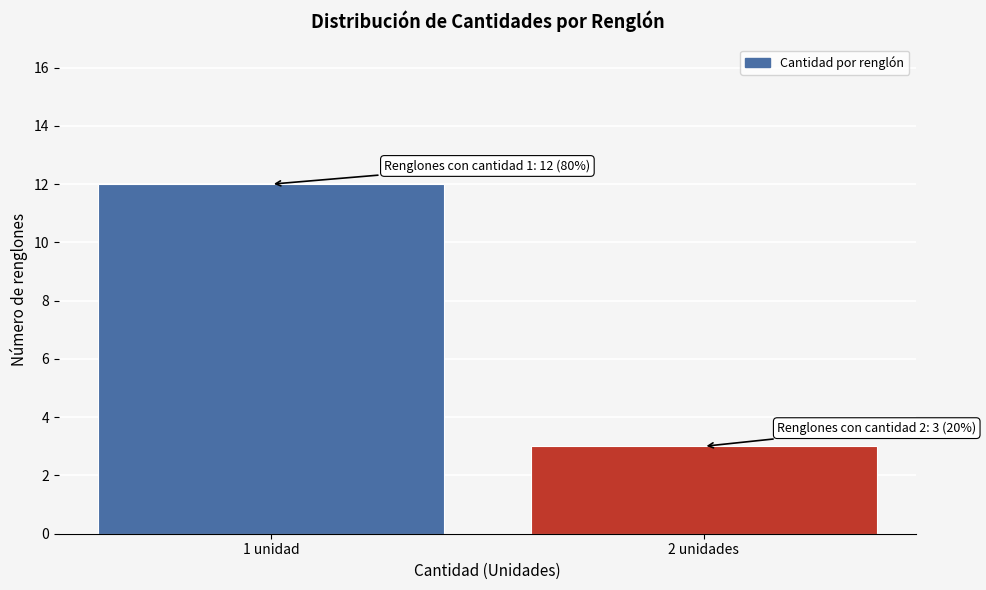

Reading left to right, extract all data points from this chart.

1 unidad=12	2 unidades=3